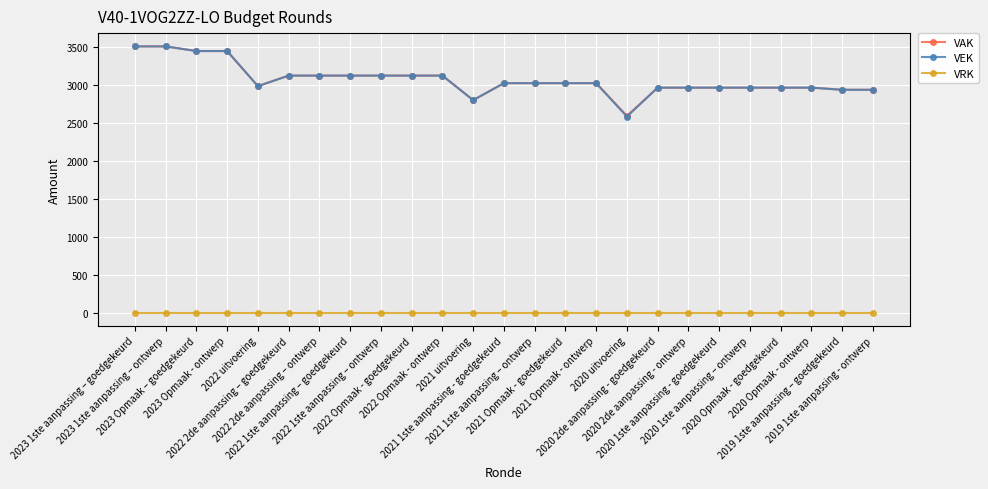

How many distinct data groups are displayed?

3